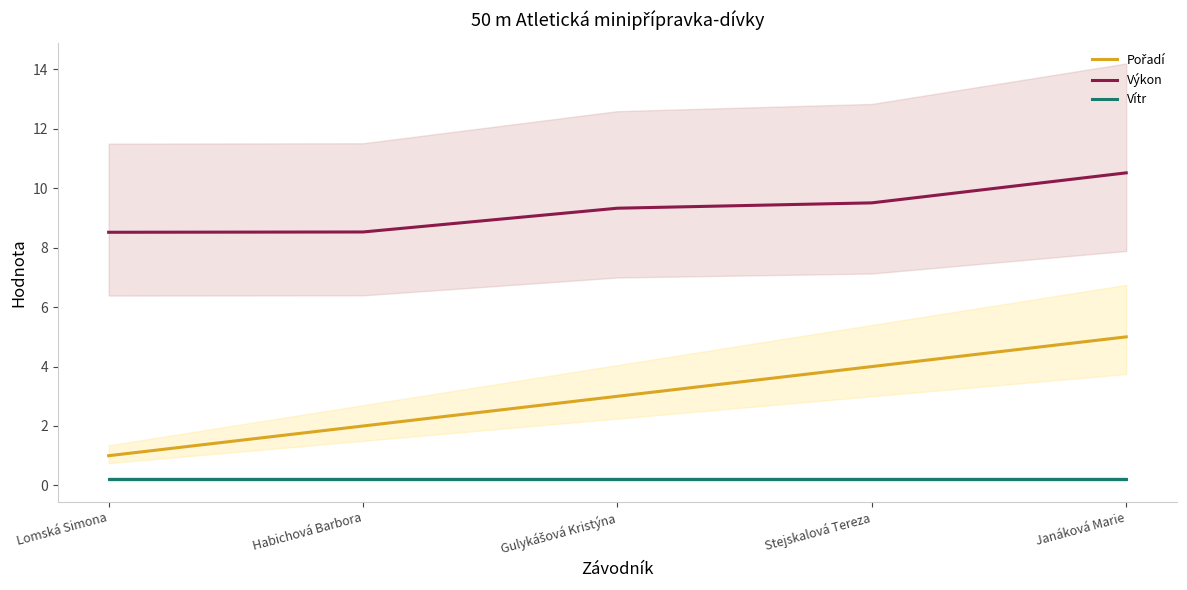

Reading right to left, transcribe all the data shown in this chart.

Pořadí: 5.0	4.0	3.0	2.0	1.0
Výkon: 10.5	9.5	9.3	8.5	8.5
Vítr: 0.2	0.2	0.2	0.2	0.2